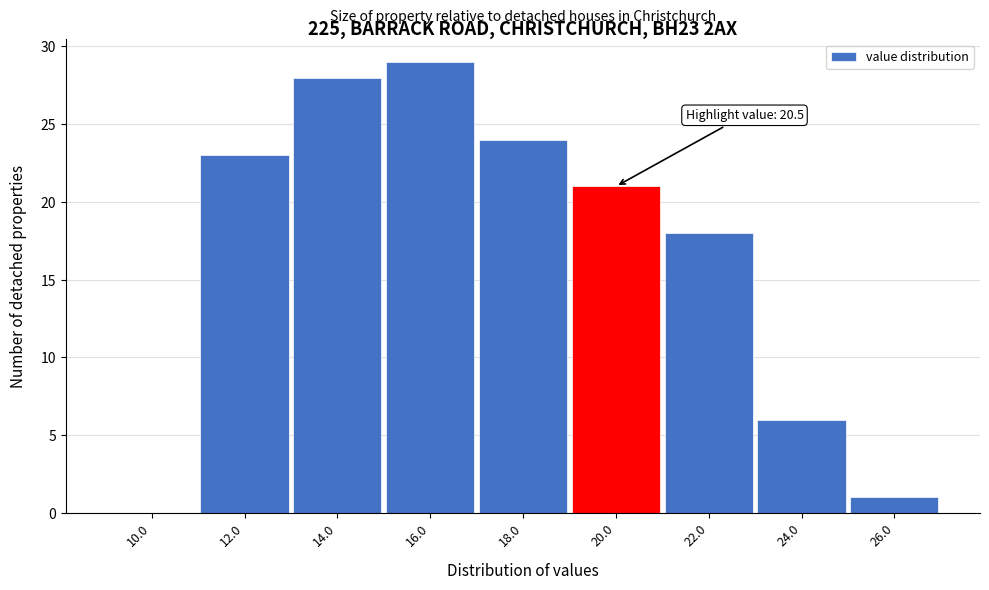

Reading left to right, extract all data points from this chart.

10.0=0	12.0=23	14.0=28	16.0=29	18.0=24	20.0=21	22.0=18	24.0=6	26.0=1